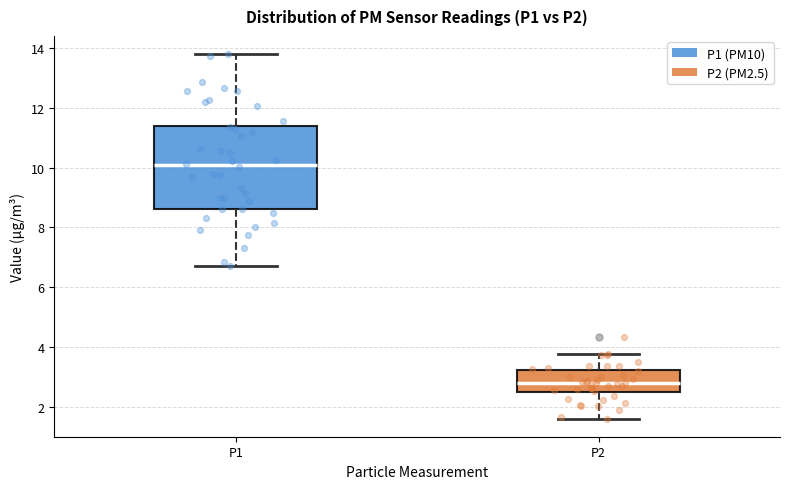

Where does the upper whisker of the box for P2 end on the y-axis? The values are not printed on the chart, so give them approximately, as read against the axis.

3.8